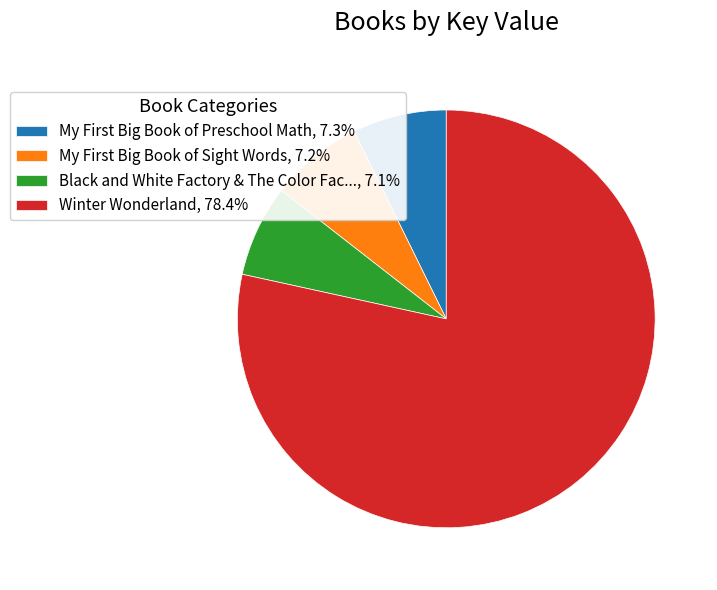

Is Winter Wonderland, 78.4% the majority of the pie?

Yes